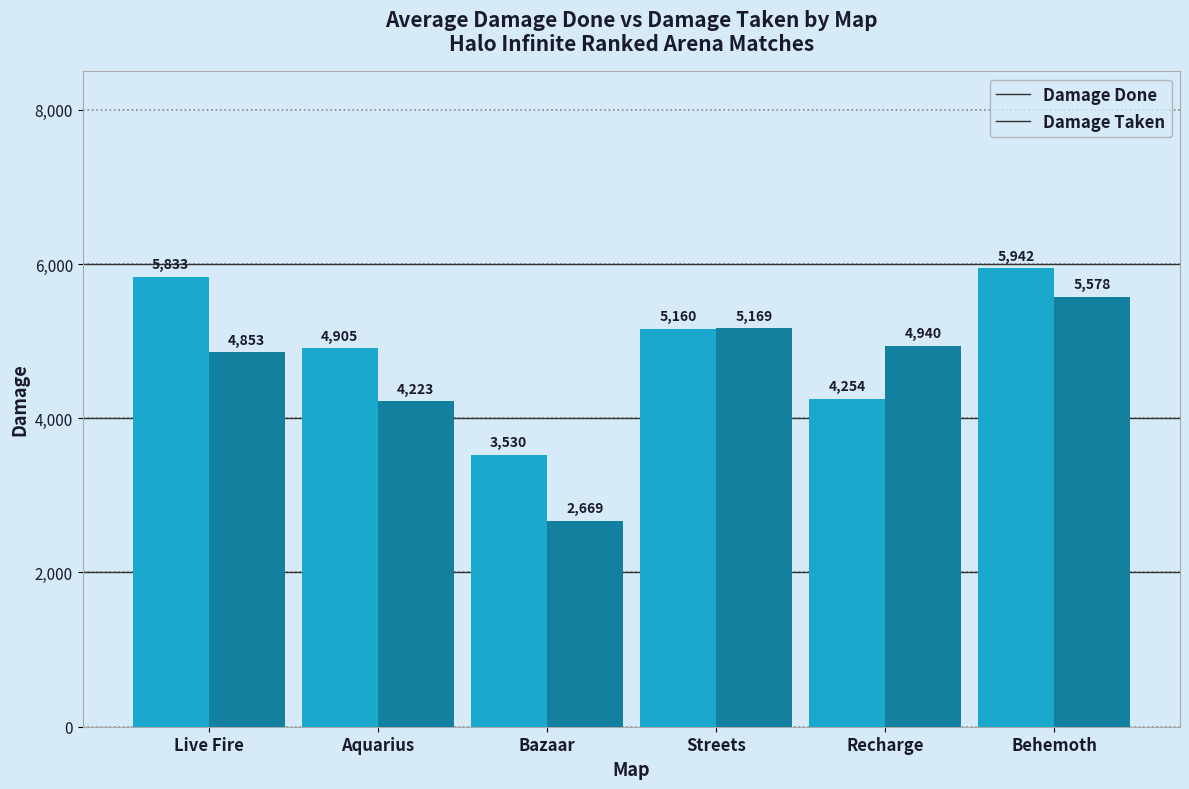

At which category does the chart reach its minimum across all series?

Bazaar